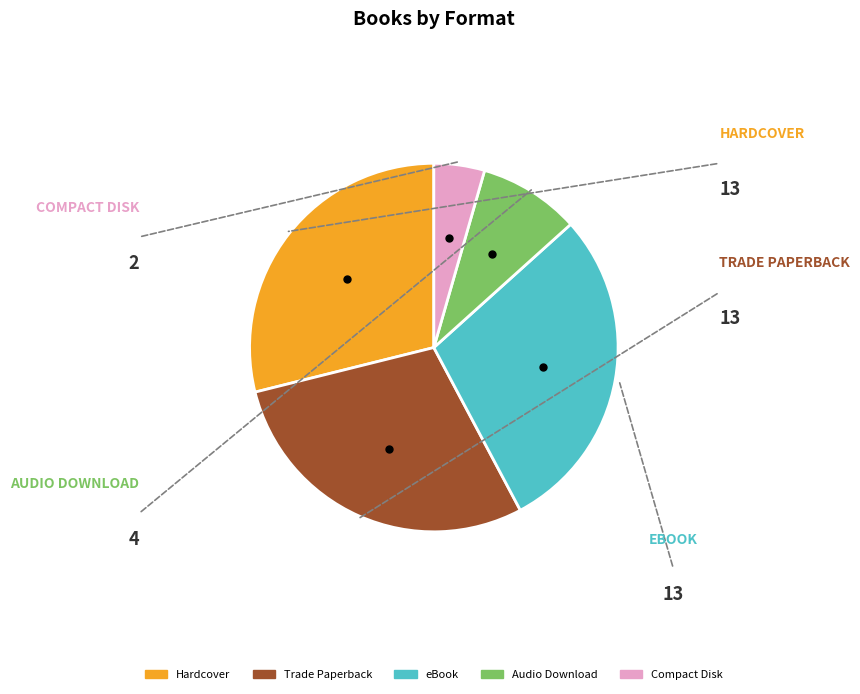

Does any single category account for the majority?

No